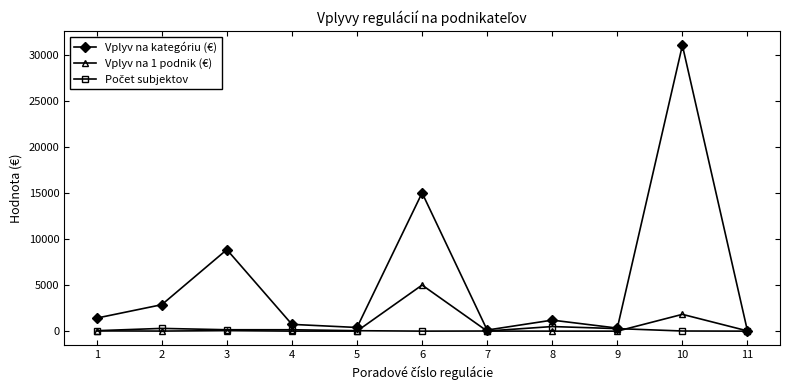

At which category is the sum across all series the highest?

10